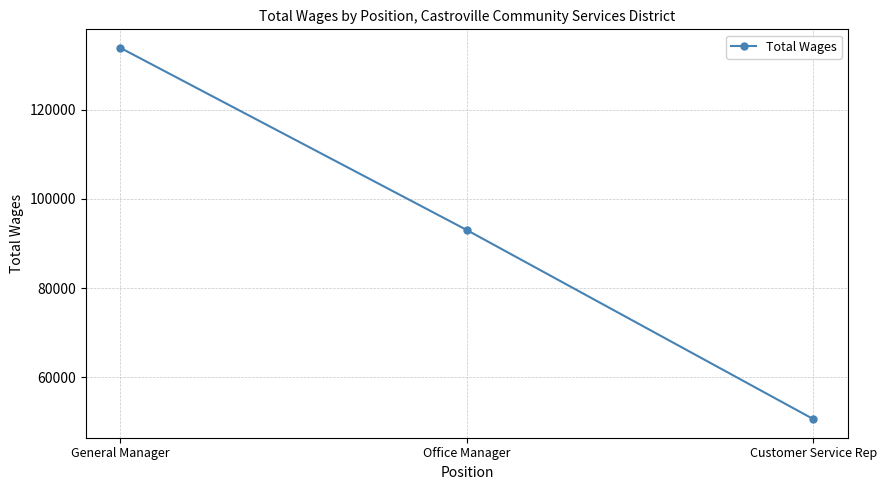

Read the value at Office Manager, to the nearest 10.

93010